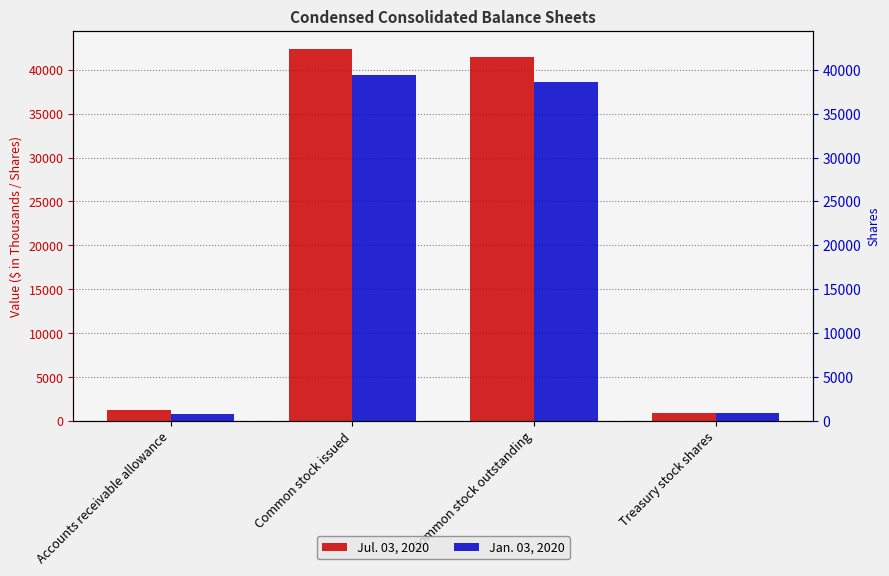

At Accounts receivable allowance, list the series in order from smallest to largest.

Jan. 03, 2020, Jul. 03, 2020